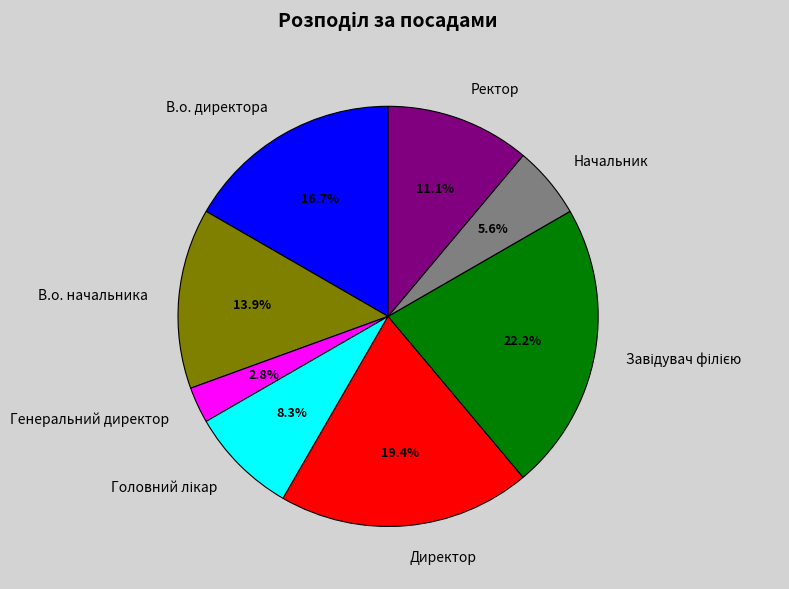

Does Директор account for over 50% of the chart?

No